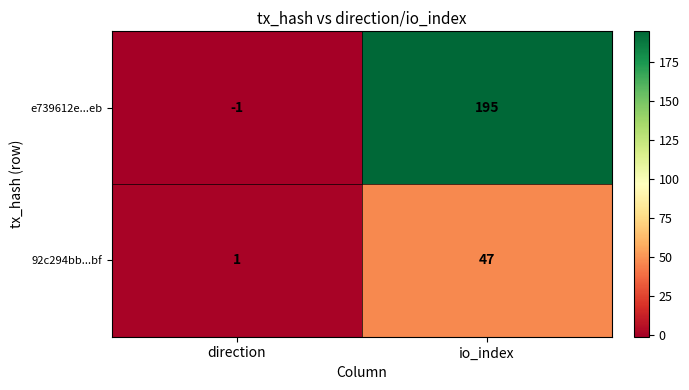

Is it true that 92c294bb...bf equals 47 at io_index?

True